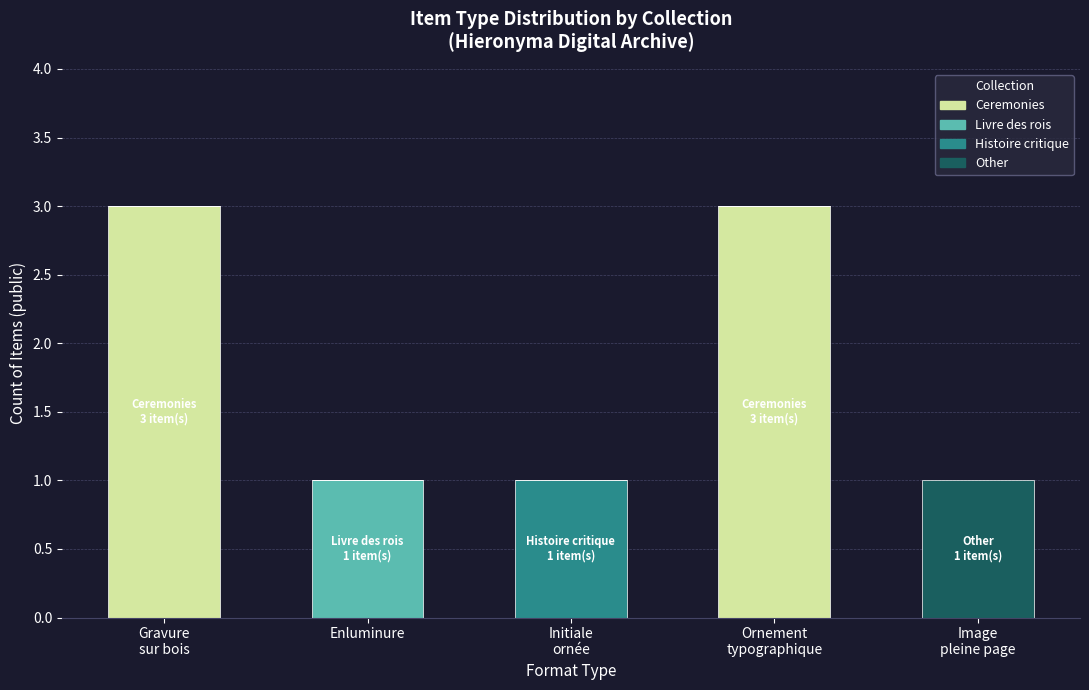

Is it true that Ceremonies equals -1 at Initiale
ornée?

False